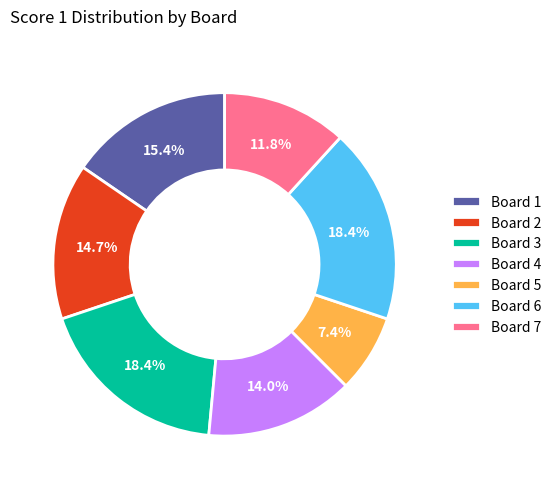

True or false: Board 6 accounts for 33% of the total.

False